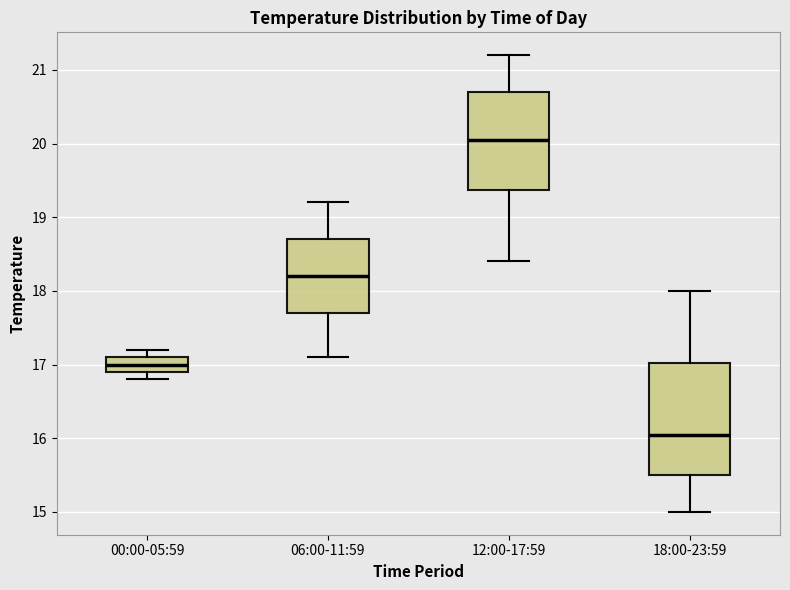

Where is the lower edge of the box for 00:00-05:59 on the y-axis? The values are not printed on the chart, so give them approximately, as read against the axis.

16.9